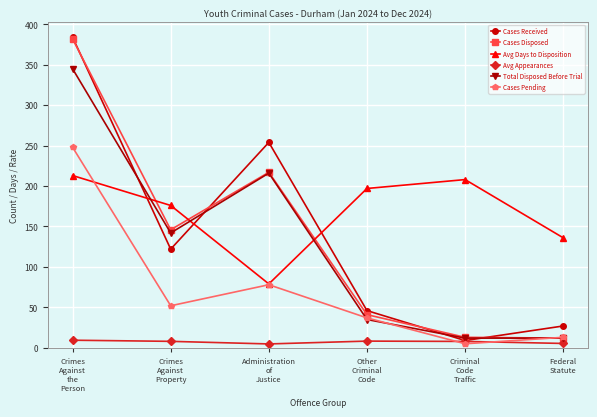

In Cases Pending, how many points are higher than both neighbors (excluding endpoints)?

1